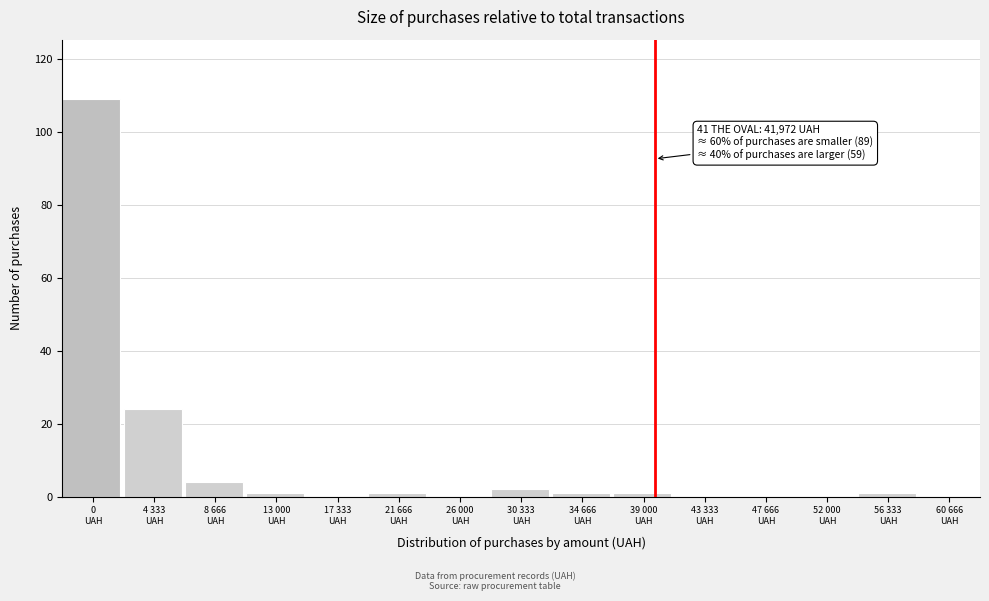

What is the sum of all values?

144